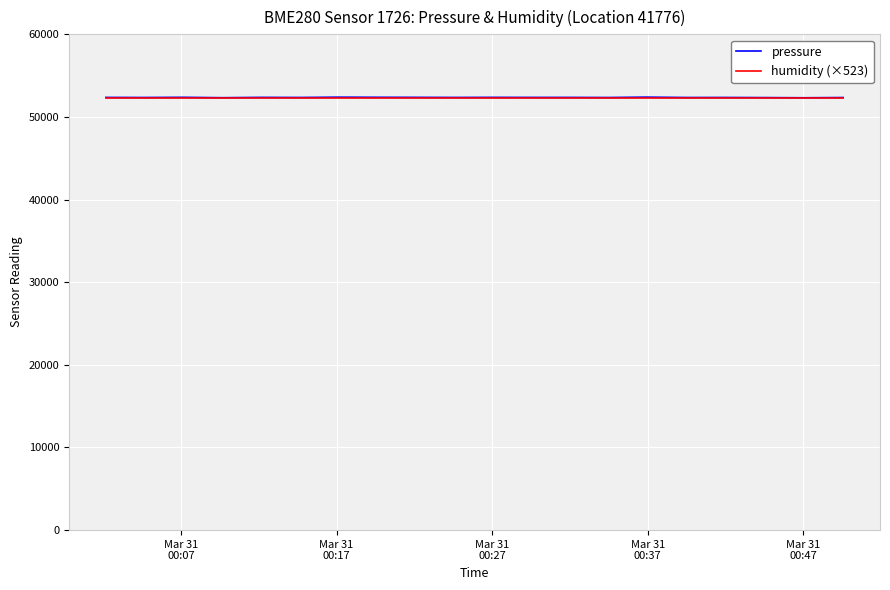

What is the greatest value displayed?

52398.8